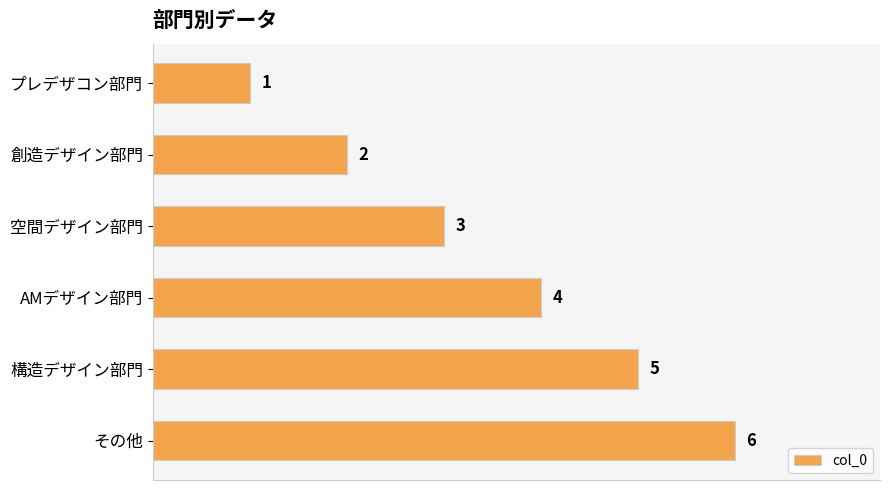

True or false: the data shows 2 at 創造デザイン部門.

True